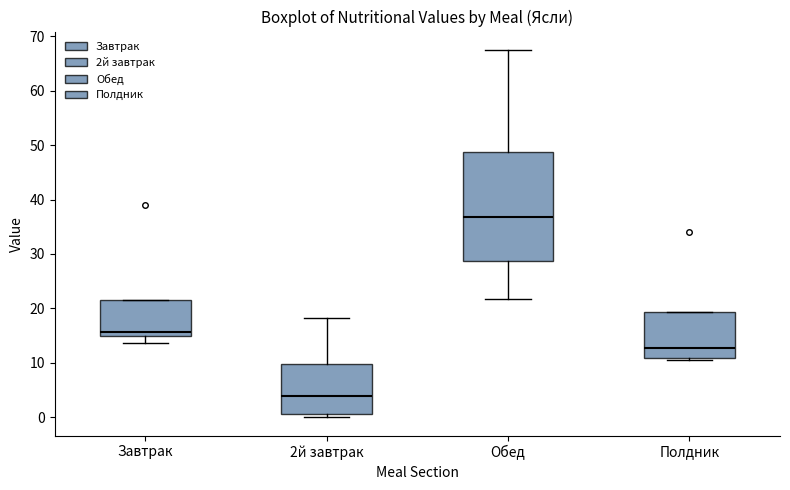

Which box has the lowest median line?

2й завтрак